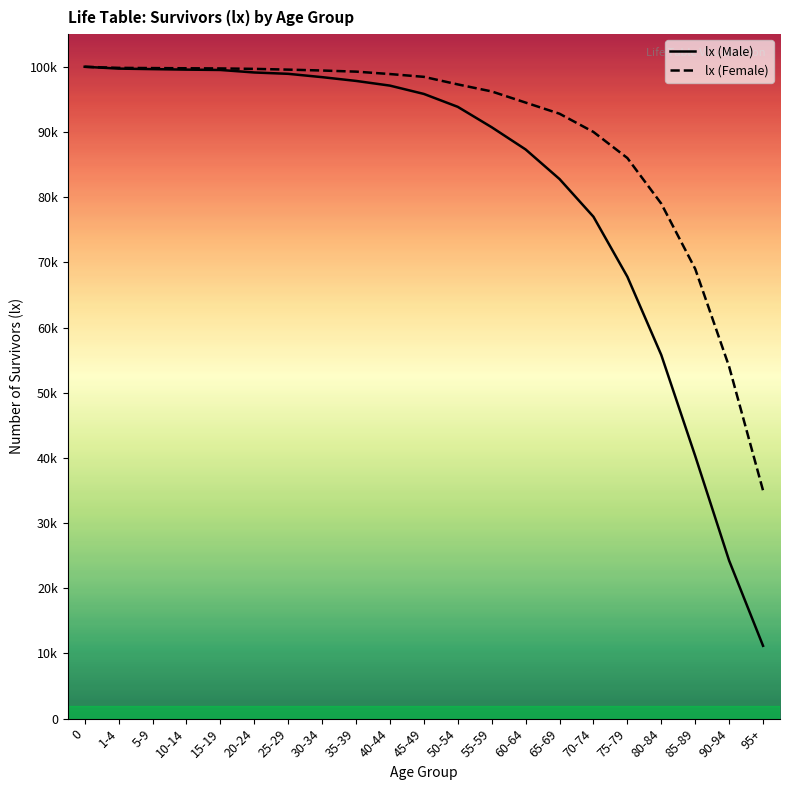

What is the maximum value shown in the chart?

100000